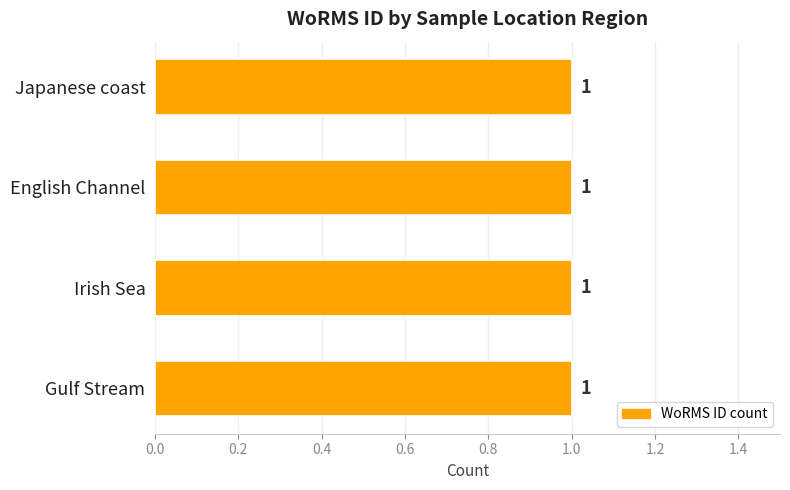

What is the label of the 3rd bar from the left?

English Channel